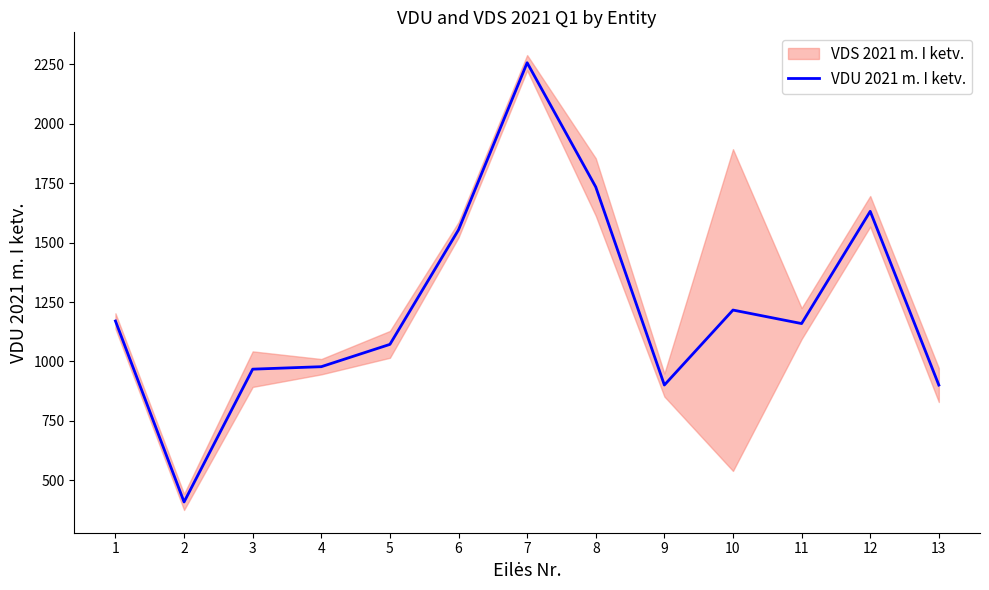

How many values are below 1159?

6